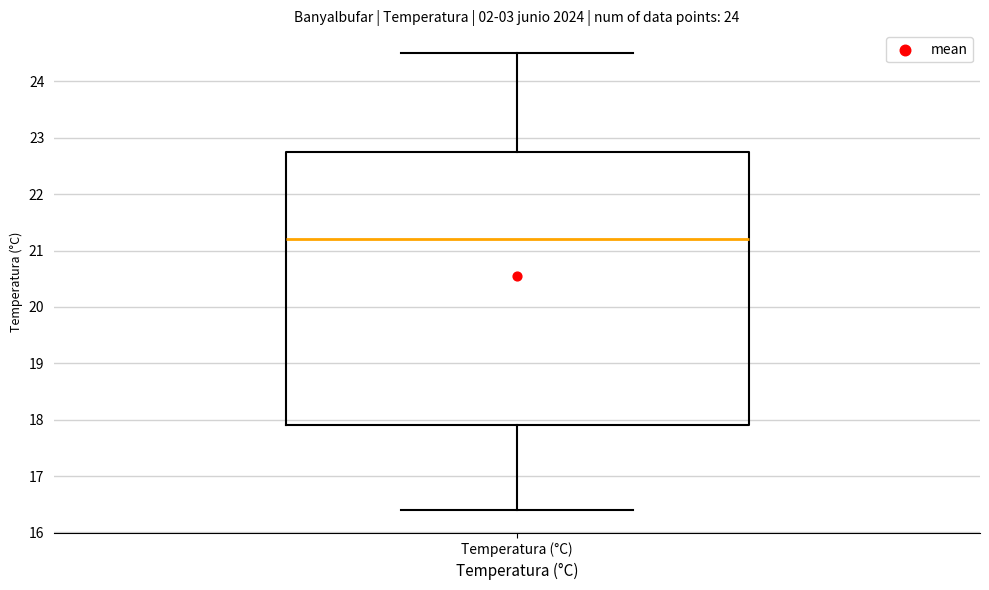

Where is the lower edge of the box for Temperatura (°C) on the y-axis? The values are not printed on the chart, so give them approximately, as read against the axis.

17.9